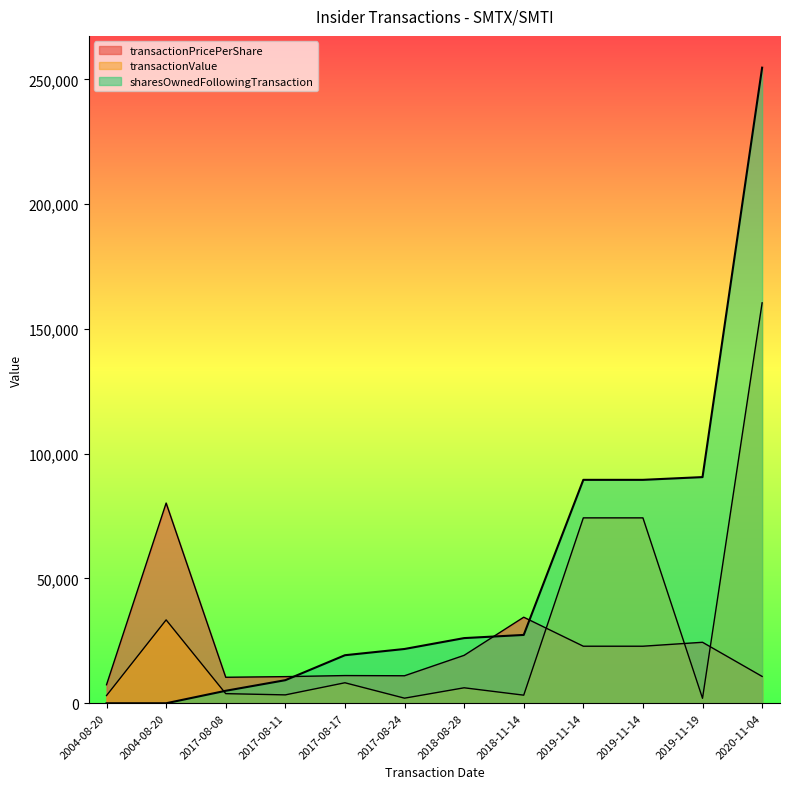

Read the transactionPricePerShare value at 2017-08-08.

10412.2